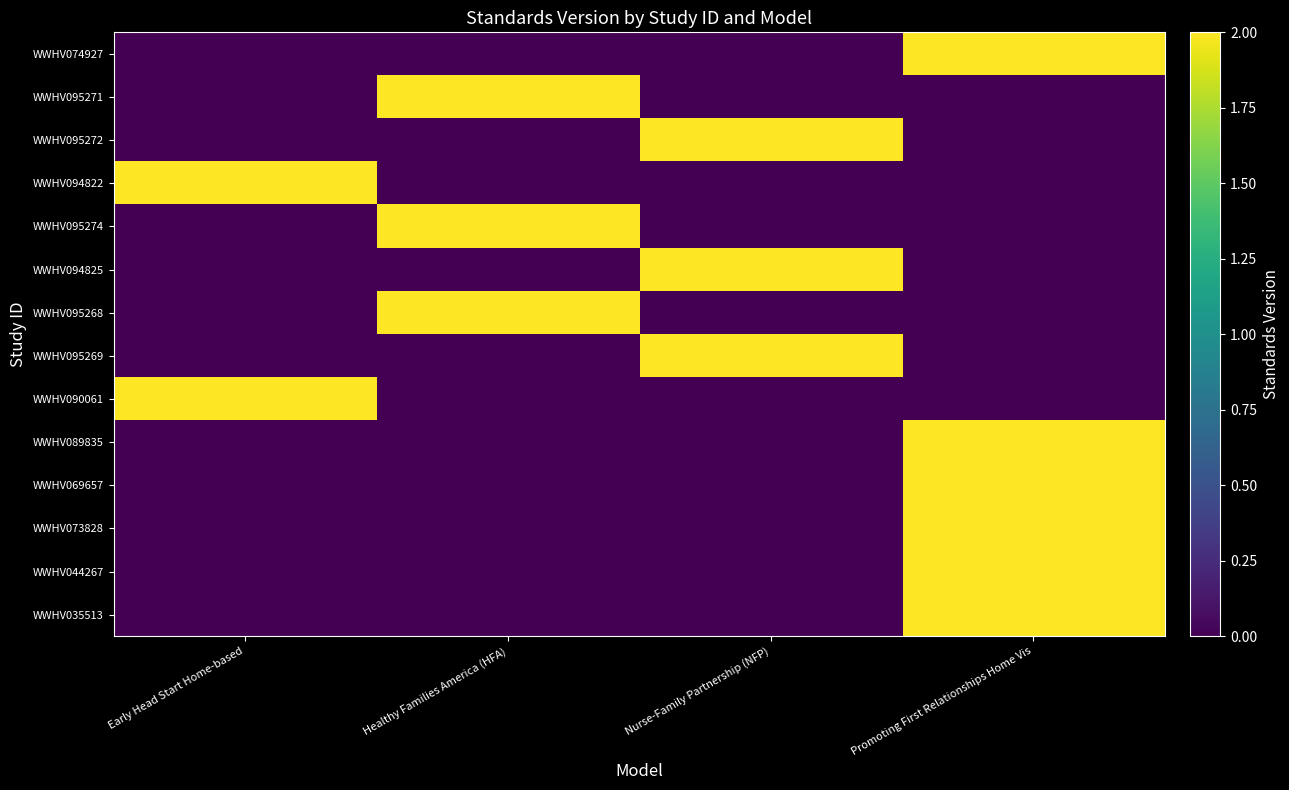

Reading left to right, extract all data points from this chart.

WWHV074927: Early Head Start Home-based=0	Healthy Families America (HFA)=0	Nurse-Family Partnership (NFP)=0	Promoting First Relationships Home Vis=2
WWHV095271: Early Head Start Home-based=0	Healthy Families America (HFA)=2	Nurse-Family Partnership (NFP)=0	Promoting First Relationships Home Vis=0
WWHV095272: Early Head Start Home-based=0	Healthy Families America (HFA)=0	Nurse-Family Partnership (NFP)=2	Promoting First Relationships Home Vis=0
WWHV094822: Early Head Start Home-based=2	Healthy Families America (HFA)=0	Nurse-Family Partnership (NFP)=0	Promoting First Relationships Home Vis=0
WWHV095274: Early Head Start Home-based=0	Healthy Families America (HFA)=2	Nurse-Family Partnership (NFP)=0	Promoting First Relationships Home Vis=0
WWHV094825: Early Head Start Home-based=0	Healthy Families America (HFA)=0	Nurse-Family Partnership (NFP)=2	Promoting First Relationships Home Vis=0
WWHV095268: Early Head Start Home-based=0	Healthy Families America (HFA)=2	Nurse-Family Partnership (NFP)=0	Promoting First Relationships Home Vis=0
WWHV095269: Early Head Start Home-based=0	Healthy Families America (HFA)=0	Nurse-Family Partnership (NFP)=2	Promoting First Relationships Home Vis=0
WWHV090061: Early Head Start Home-based=2	Healthy Families America (HFA)=0	Nurse-Family Partnership (NFP)=0	Promoting First Relationships Home Vis=0
WWHV089835: Early Head Start Home-based=0	Healthy Families America (HFA)=0	Nurse-Family Partnership (NFP)=0	Promoting First Relationships Home Vis=2
WWHV069657: Early Head Start Home-based=0	Healthy Families America (HFA)=0	Nurse-Family Partnership (NFP)=0	Promoting First Relationships Home Vis=2
WWHV073828: Early Head Start Home-based=0	Healthy Families America (HFA)=0	Nurse-Family Partnership (NFP)=0	Promoting First Relationships Home Vis=2
WWHV044267: Early Head Start Home-based=0	Healthy Families America (HFA)=0	Nurse-Family Partnership (NFP)=0	Promoting First Relationships Home Vis=2
WWHV035513: Early Head Start Home-based=0	Healthy Families America (HFA)=0	Nurse-Family Partnership (NFP)=0	Promoting First Relationships Home Vis=2